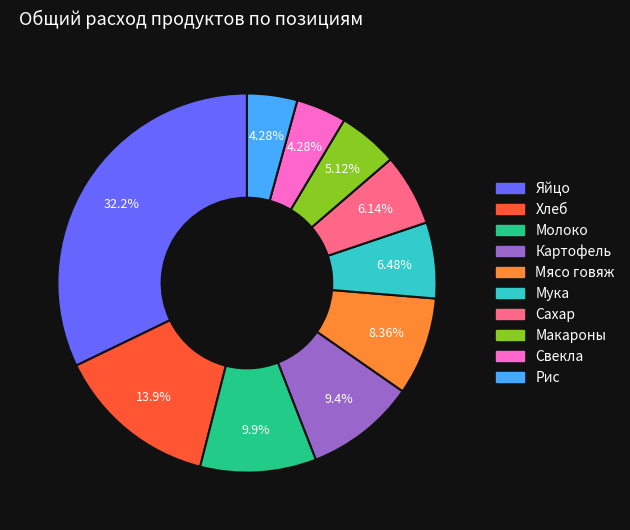

Is there a majority slice in this chart?

No